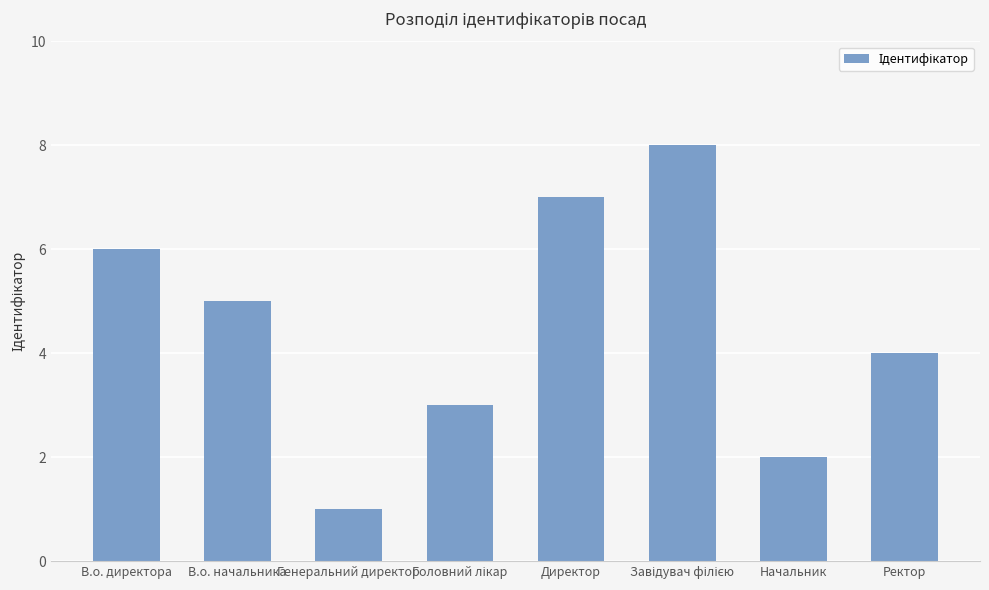

Reading left to right, list all the values displayed in this chart.

6	5	1	3	7	8	2	4